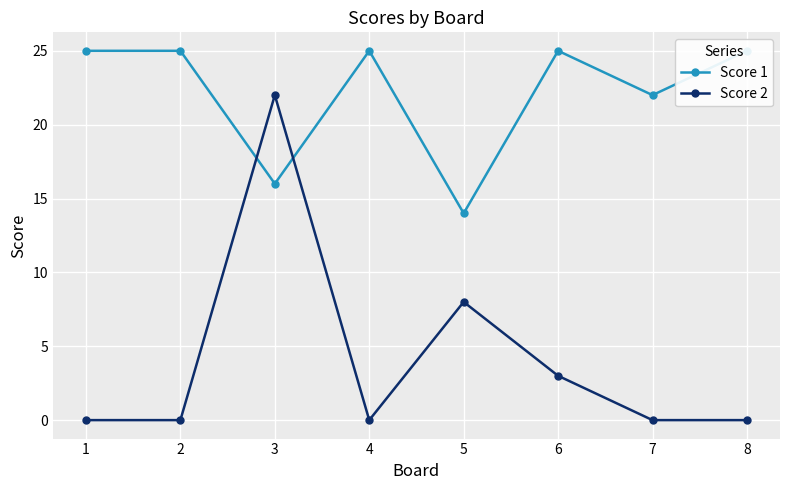

Where do Score 2 and Score 1 first cross each other?

2 and 3